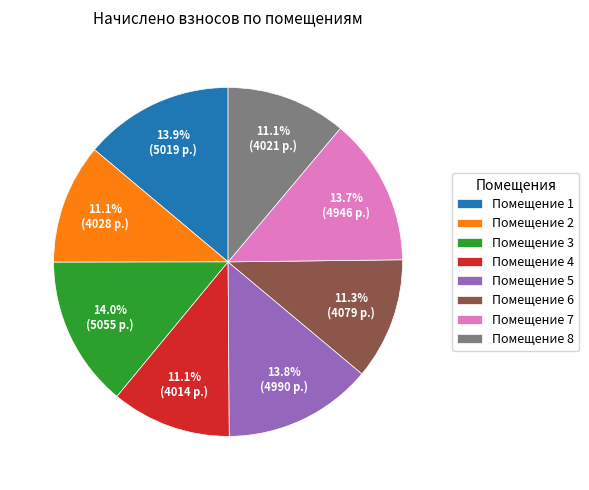

Combined, do Помещение 4 and Помещение 5 account for over 50%?

No